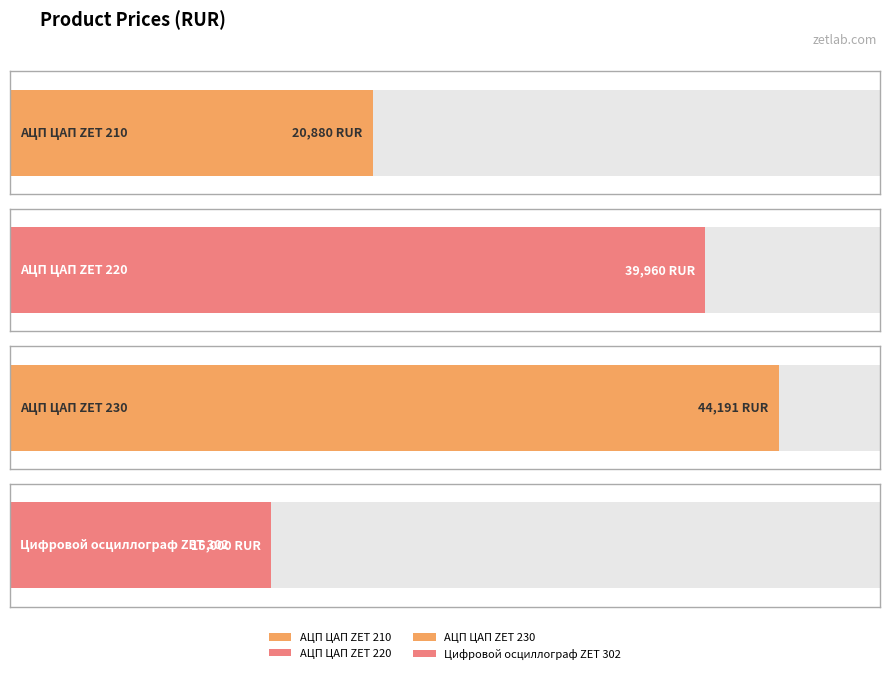

What is the sum of the values at АЦП ЦАП ZET 210 and Цифровой осциллограф ZET 302?

35880